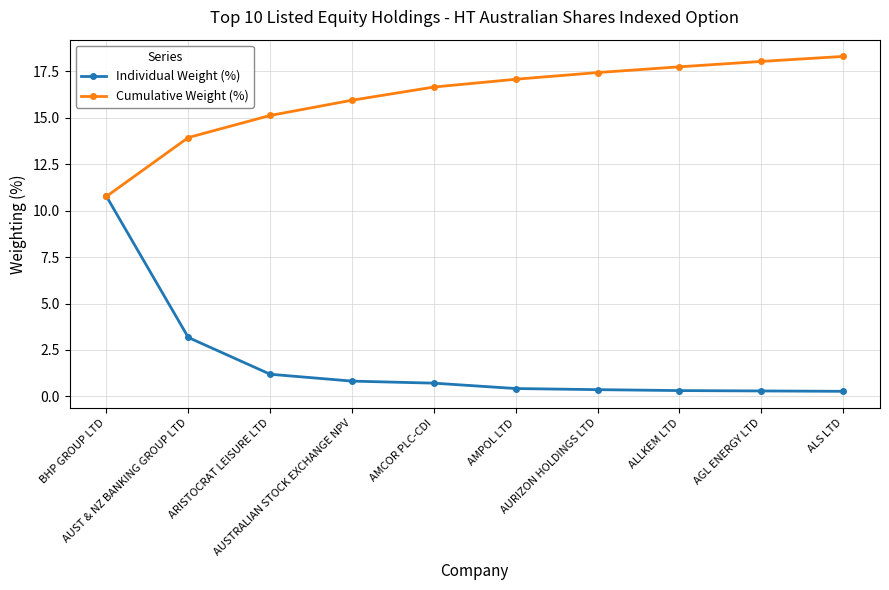

What is the difference between the maximum and second lowest values in the Individual Weight (%) series?

10.5